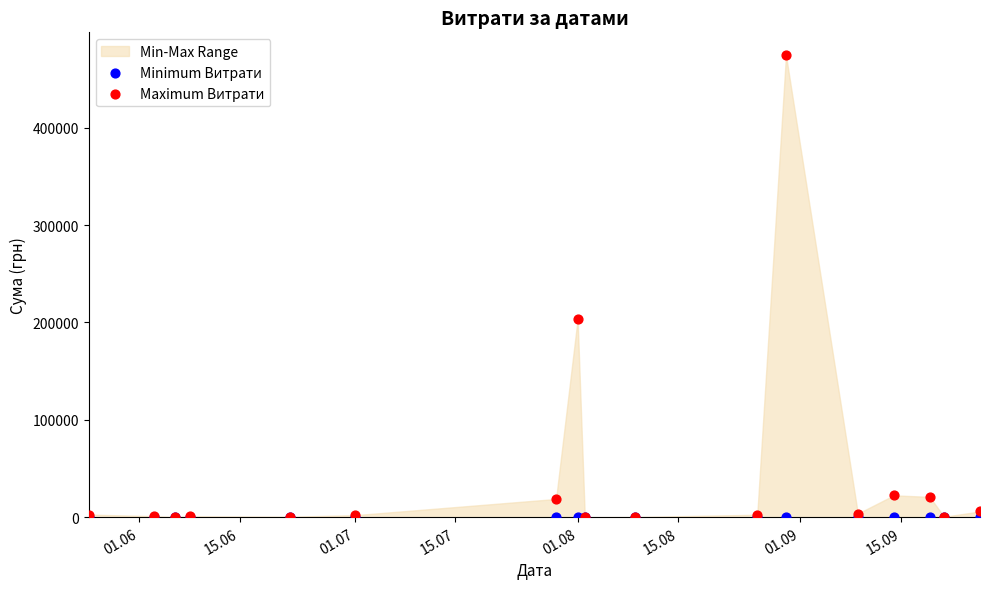

In the Maximum Витрати series, what Y value is closest to 237129?

203248.0